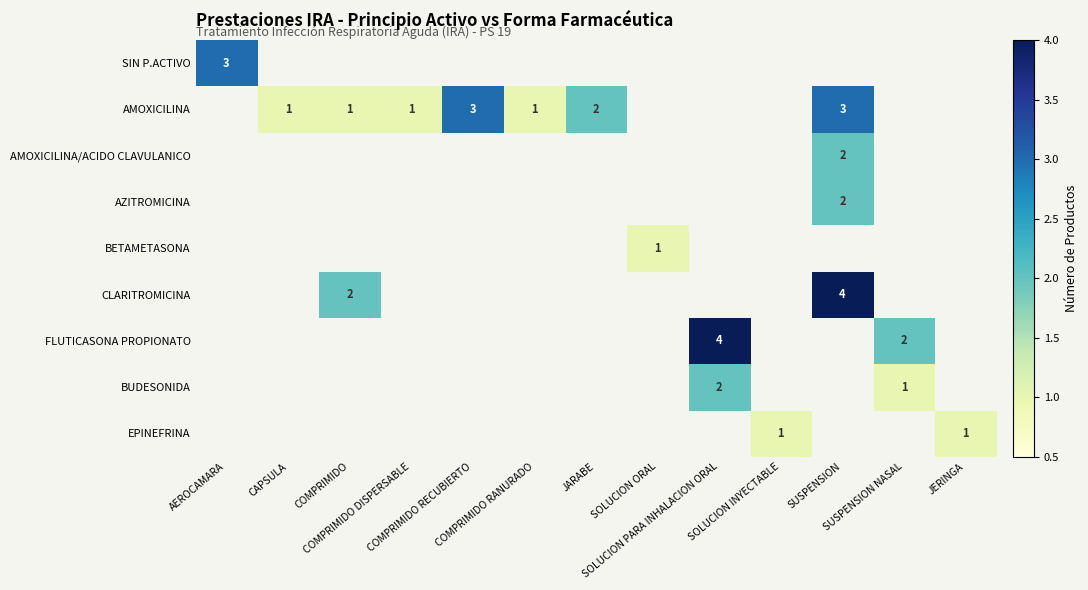

What is the difference between the second highest and minimum values in the FLUTICASONA PROPIONATO series?

2